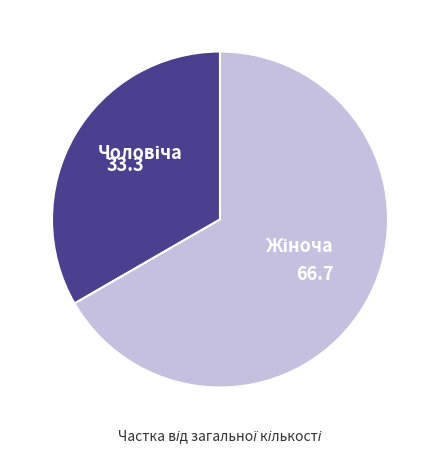

Is there any slice that represents more than half of the pie?

Yes